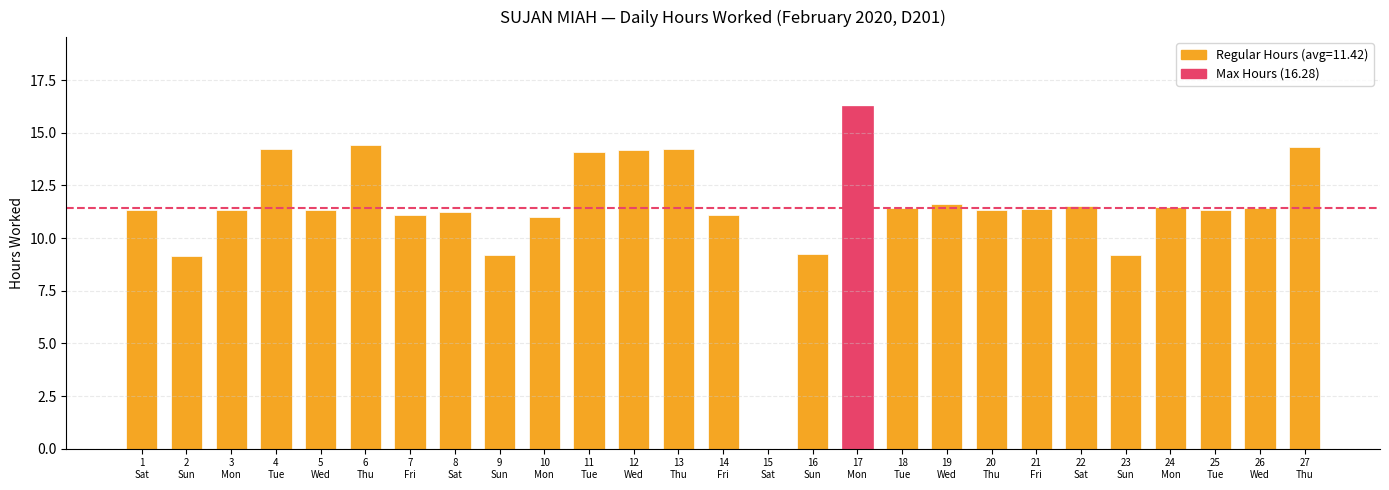

What is the greatest value displayed?

16.3